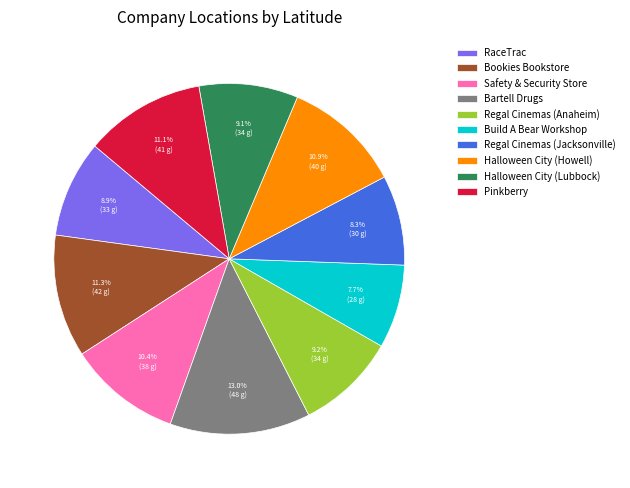

To the nearest percent, what percentage of the pie is Bartell Drugs?

13%